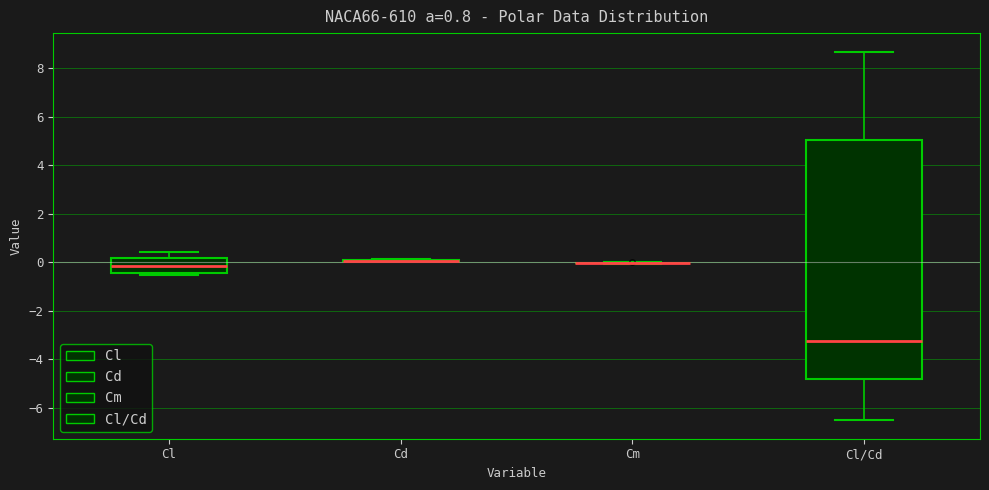

Which box is the tallest, from its lower edge to its upper edge?

Cl/Cd